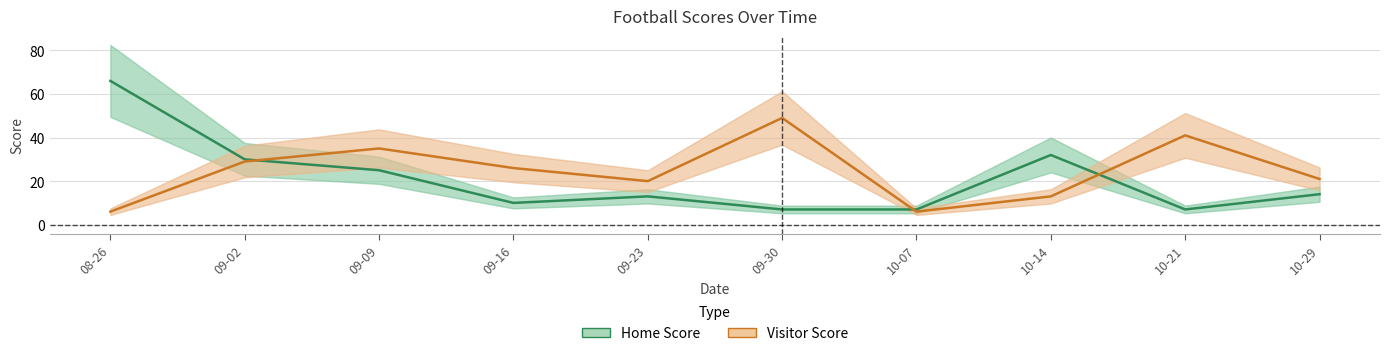

How many series are shown in this chart?

2